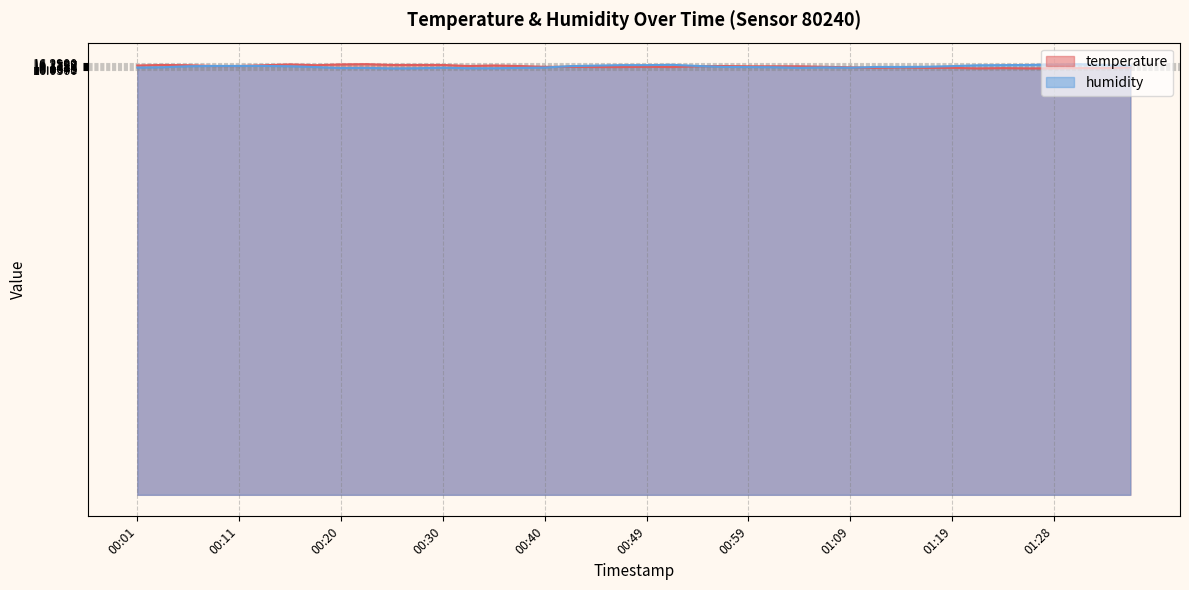

At 00:42, list the series in order from smallest to largest.

temperature, humidity